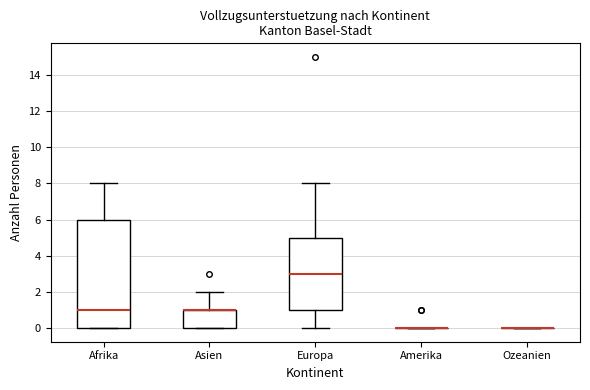

Reading left to right, read every box against the y-axis: the position of its median line, the range the box covers, and the ends of its whiskers. The values are not printed on the chart, so give them approximately, as read against the axis.

Afrika: median 1, box 0 to 6, whiskers 0 to 8
Asien: median 1 (drawn on the box's upper edge), box 0 to 1, whiskers 0 to 2
Europa: median 3, box 1 to 5, whiskers 0 to 8
Amerika: box collapsed to a line at 0, whiskers 0 to 0
Ozeanien: box collapsed to a line at 0, whiskers 0 to 0